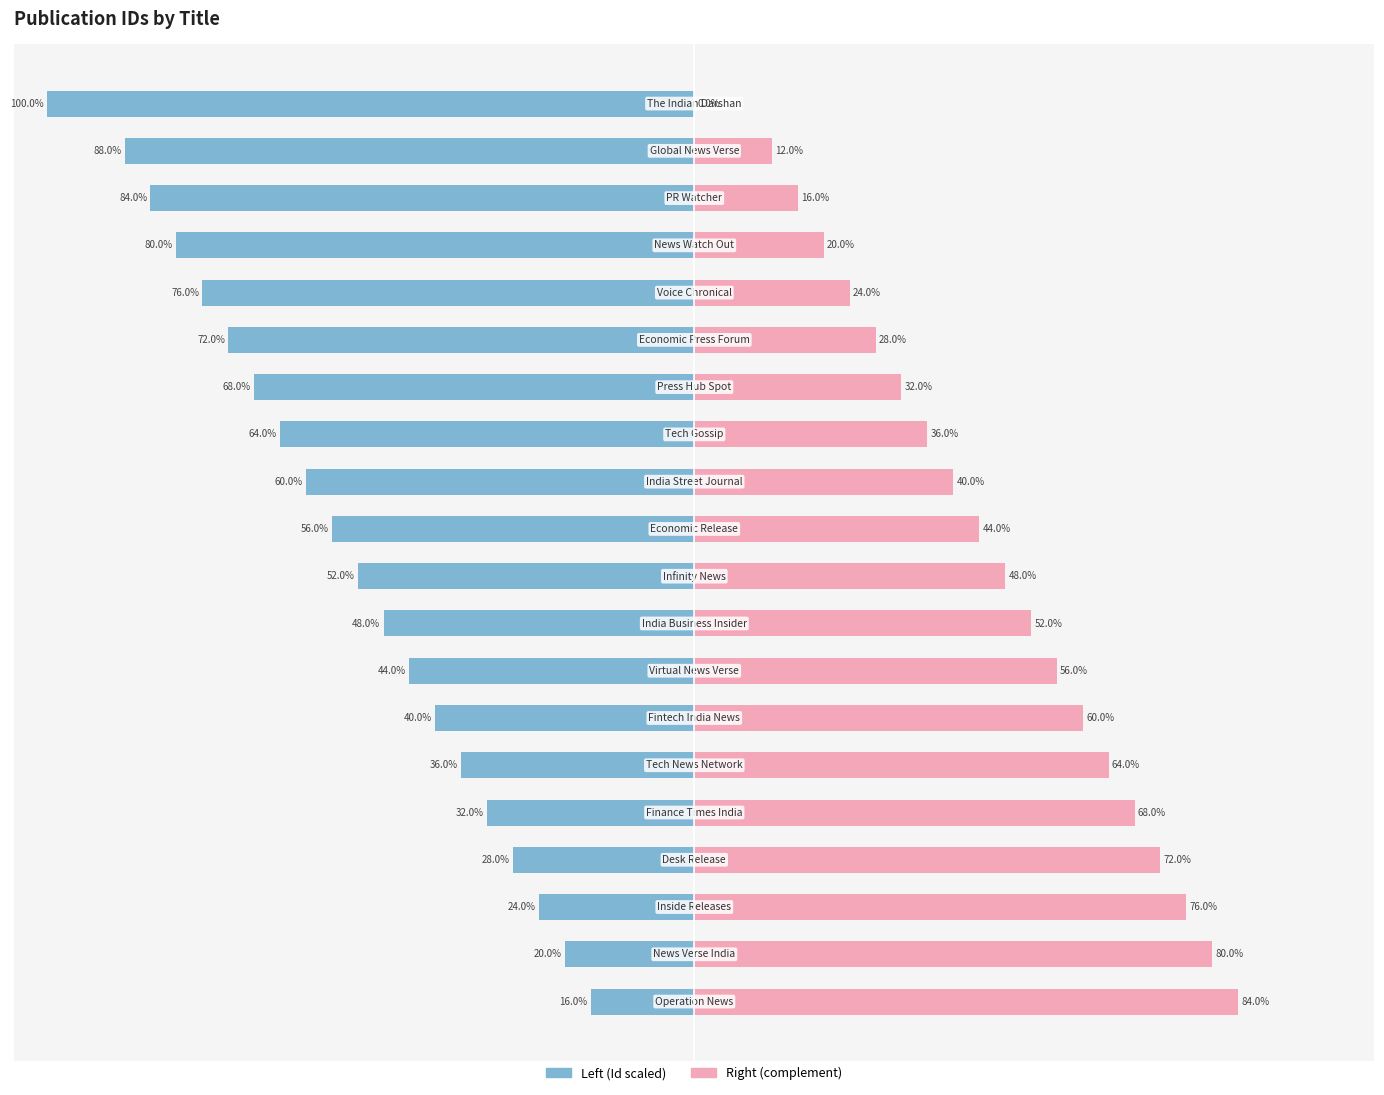

Which series has the largest range (max minus min)?

Id (Left)